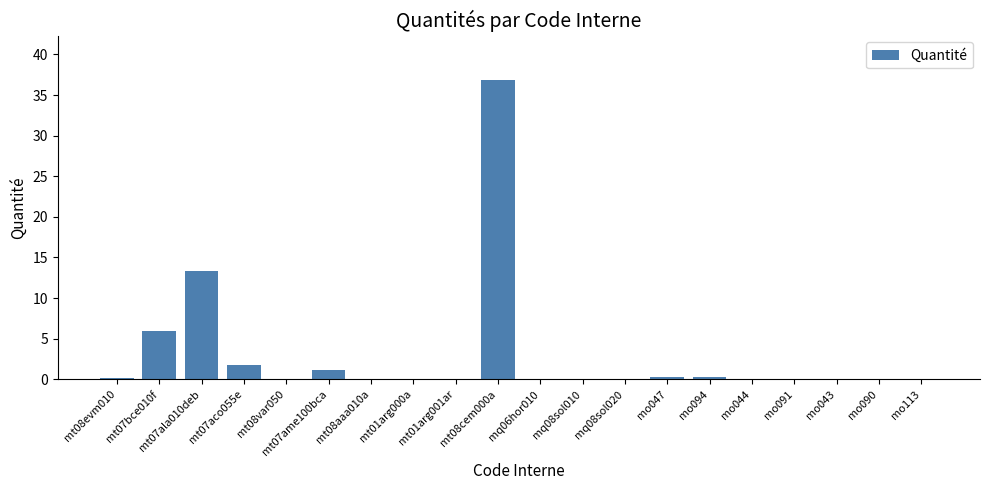

True or false: the data shows 50.1 at mt08cem000a.

False